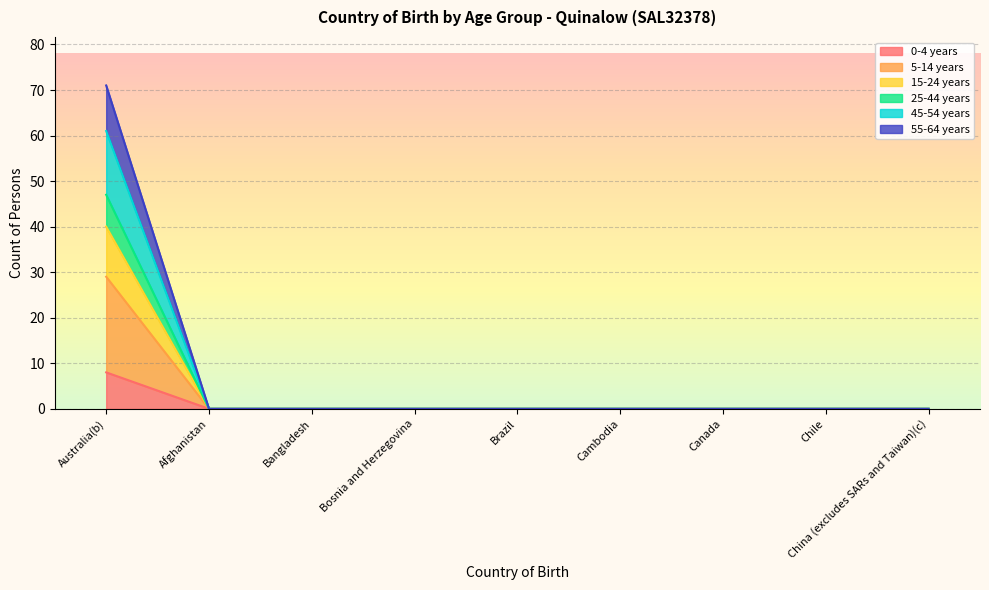

Does the chart display data point markers on the line(s)?

No